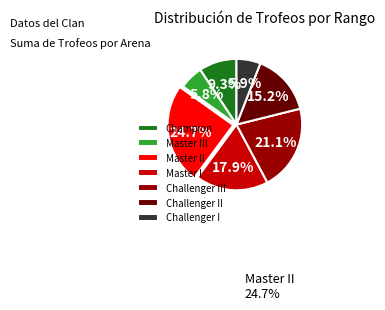

Is there a majority slice in this chart?

No